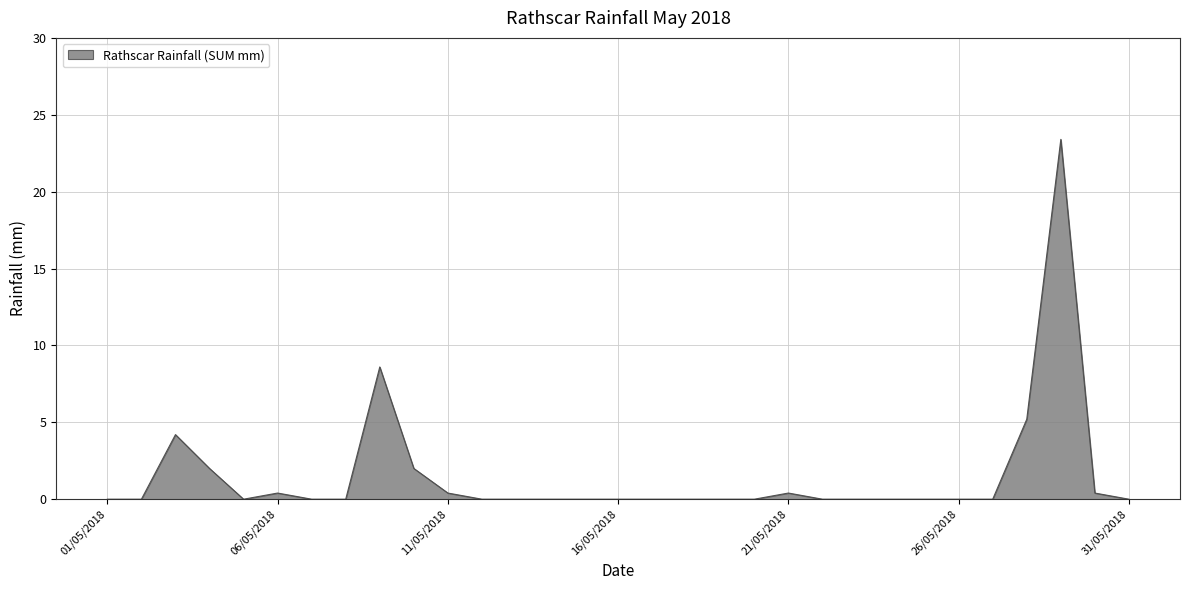

What is the greatest value displayed?

23.4